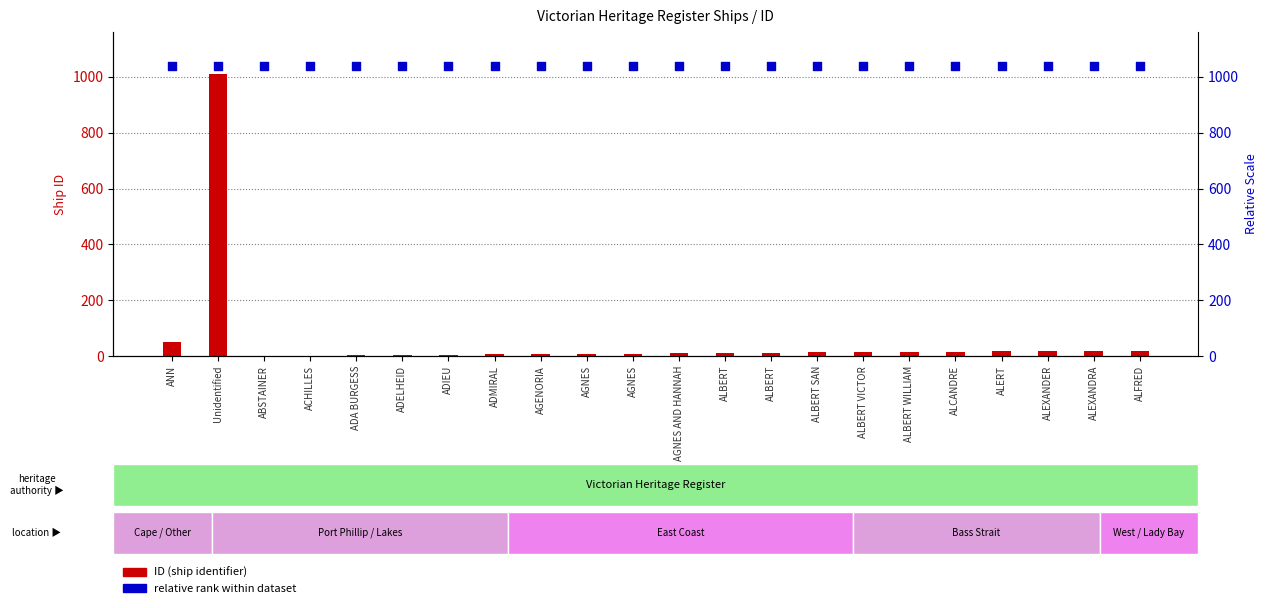

At how many categories does at least one series exceed 969?

22